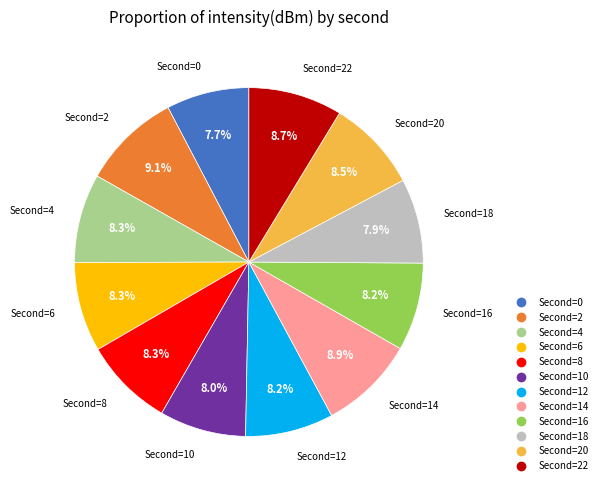

Does any single category account for the majority?

No